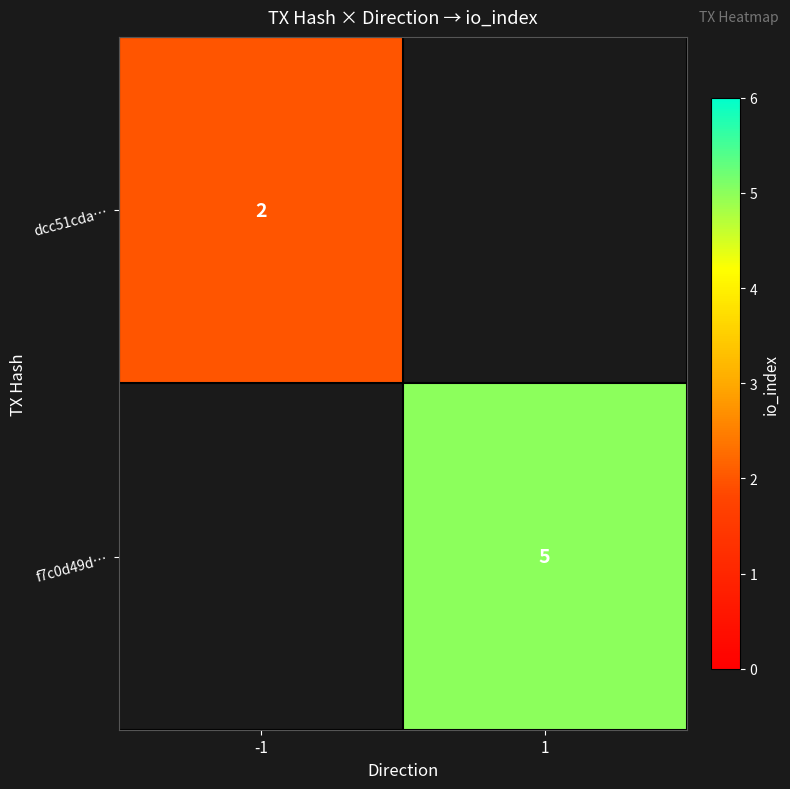

How many series are shown in this chart?

2